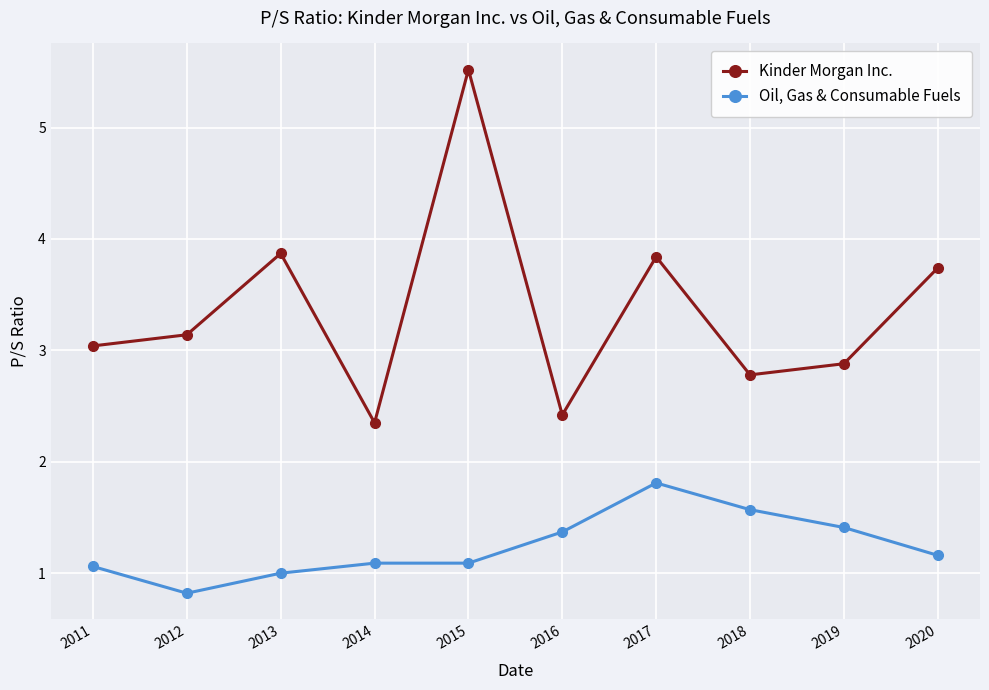

At which label does Kinder Morgan Inc. first exceed 3?

2011